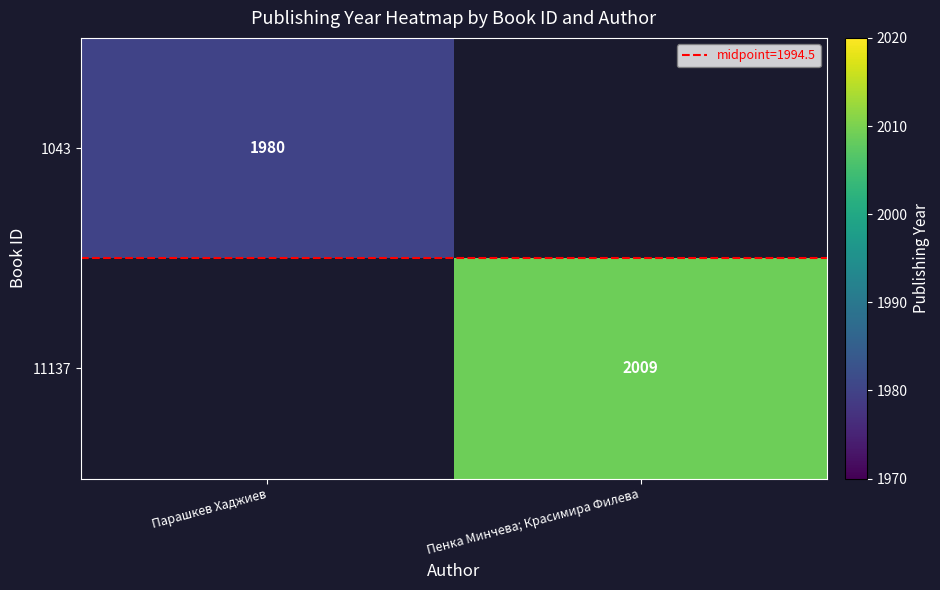

What is the minimum value shown in the chart?

1980.0